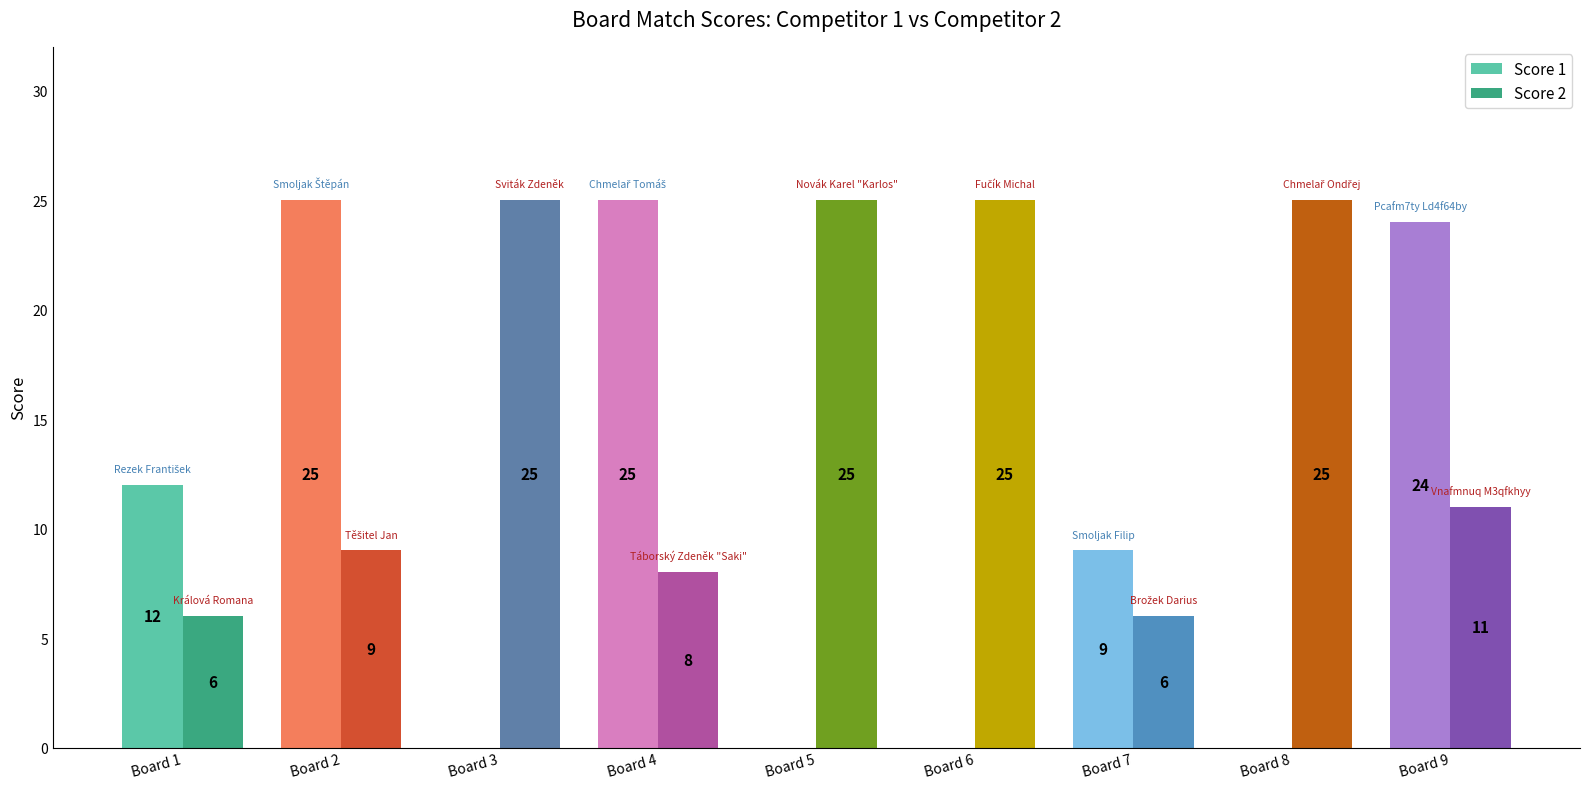

What is the value of the Score 2 bar at the 8th from the left?

25